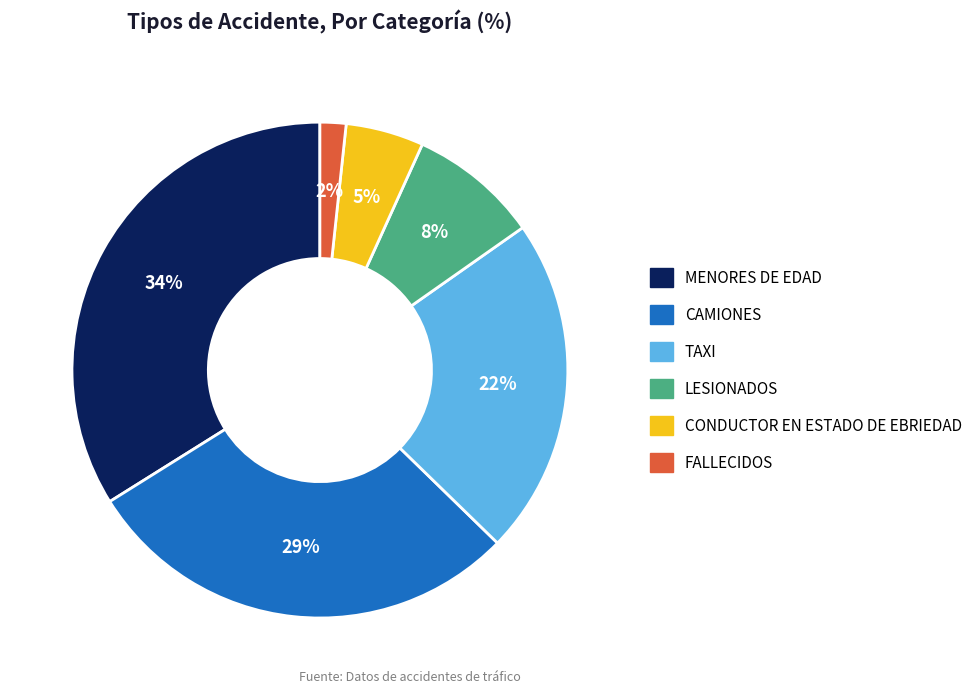

Do MENORES DE EDAD and CAMIONES together represent more than half of the pie?

Yes